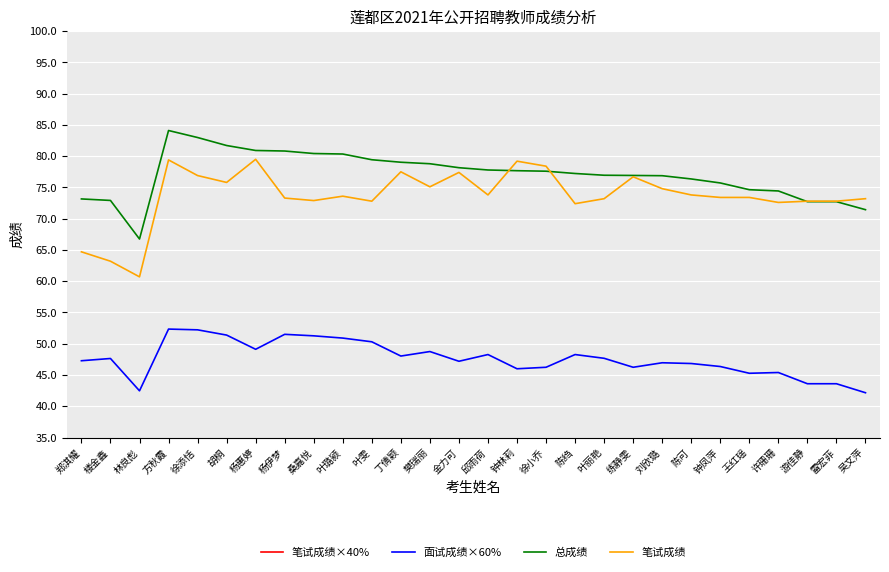

Reading left to right, list all the values displayed in this chart.

笔试成绩×40%: 郑淇耀=25.9	楼金鑫=25.3	林良彪=24.3	方秋霞=31.8	徐添恬=30.8	胡桐=30.3	杨惠婷=31.8	杨伊梦=29.3	桑嘉悦=29.2	叶璐颍=29.4	叶雯=29.1	丁倩颖=31.0	樊瑞丽=30.0	金力可=31.0	邱雨荷=29.5	钟林莉=31.7	徐小乔=31.4	陈绉=29.0	叶丽艳=29.3	练静雯=30.7	刘欣璐=29.9	陈可=29.5	钟凤萍=29.4	王红瑶=29.4	许珊珊=29.0	游佳静=29.1	雷宏菲=29.1	吴文萍=29.3
面试成绩×60%: 郑淇耀=47.3	楼金鑫=47.6	林良彪=42.5	方秋霞=52.3	徐添恬=52.2	胡桐=51.4	杨惠婷=49.1	杨伊梦=51.5	桑嘉悦=51.3	叶璐颍=50.9	叶雯=50.3	丁倩颖=48.0	樊瑞丽=48.8	金力可=47.2	邱雨荷=48.3	钟林莉=46.0	徐小乔=46.2	陈绉=48.3	叶丽艳=47.7	练静雯=46.2	刘欣璐=47.0	陈可=46.8	钟凤萍=46.4	王红瑶=45.3	许珊珊=45.4	游佳静=43.6	雷宏菲=43.6	吴文萍=42.2
总成绩: 郑淇耀=73.2	楼金鑫=72.9	林良彪=66.7	方秋霞=84.1	徐添恬=83.0	胡桐=81.7	杨惠婷=80.9	杨伊梦=80.8	桑嘉悦=80.4	叶璐颍=80.3	叶雯=79.4	丁倩颖=79.0	樊瑞丽=78.8	金力可=78.2	邱雨荷=77.8	钟林莉=77.7	徐小乔=77.6	陈绉=77.2	叶丽艳=77.0	练静雯=76.9	刘欣璐=76.9	陈可=76.4	钟凤萍=75.7	王红瑶=74.6	许珊珊=74.4	游佳静=72.7	雷宏菲=72.7	吴文萍=71.4
笔试成绩: 郑淇耀=64.7	楼金鑫=63.2	林良彪=60.7	方秋霞=79.4	徐添恬=76.9	胡桐=75.8	杨惠婷=79.5	杨伊梦=73.3	桑嘉悦=72.9	叶璐颍=73.6	叶雯=72.8	丁倩颖=77.5	樊瑞丽=75.1	金力可=77.4	邱雨荷=73.8	钟林莉=79.2	徐小乔=78.4	陈绉=72.4	叶丽艳=73.2	练静雯=76.7	刘欣璐=74.8	陈可=73.8	钟凤萍=73.4	王红瑶=73.4	许珊珊=72.6	游佳静=72.8	雷宏菲=72.8	吴文萍=73.2